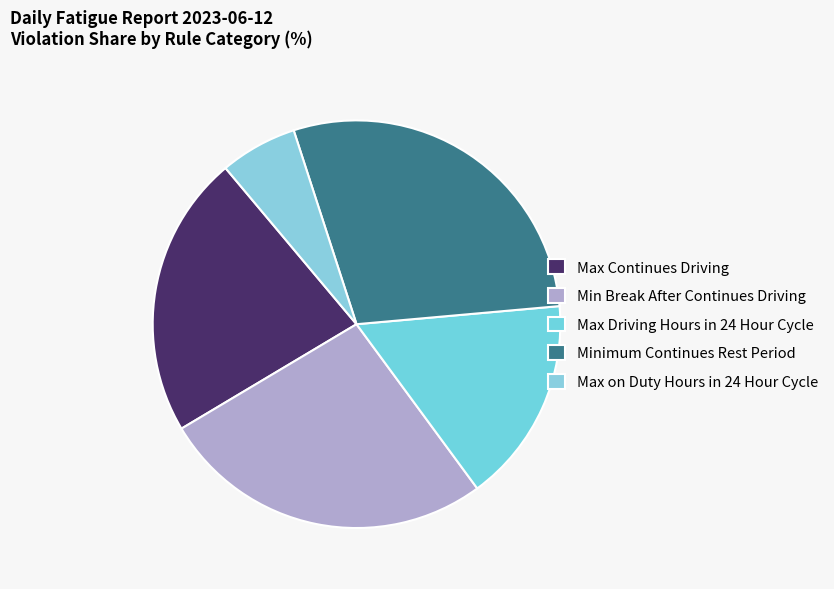

True or false: Max Driving Hours in 24 Hour Cycle accounts for 25% of the total.

False